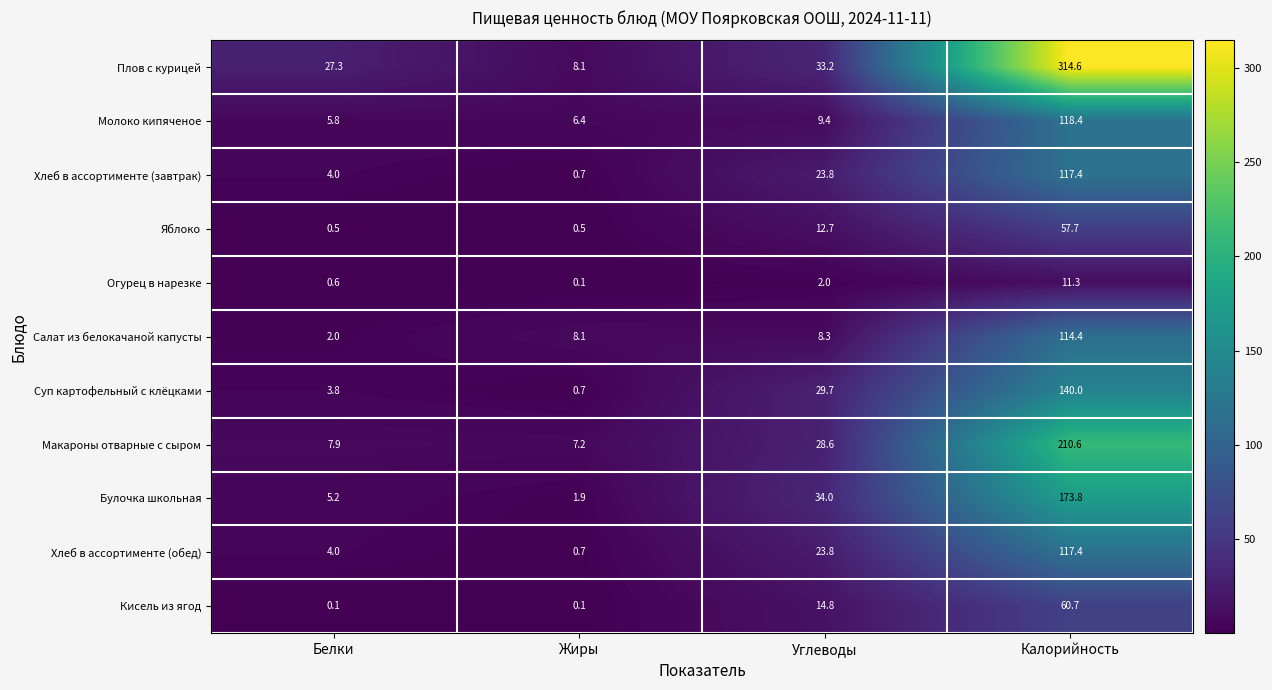

List the labels in order of Макароны отварные с сыром value, largest first.

Калорийность, Углеводы, Белки, Жиры